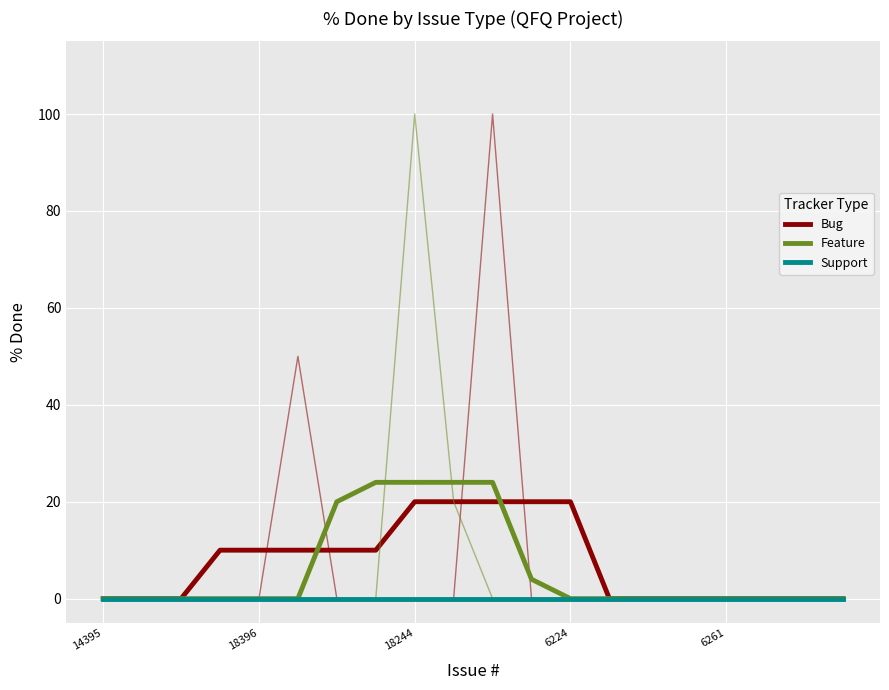

At how many categories does at least one series exceed 23?

4